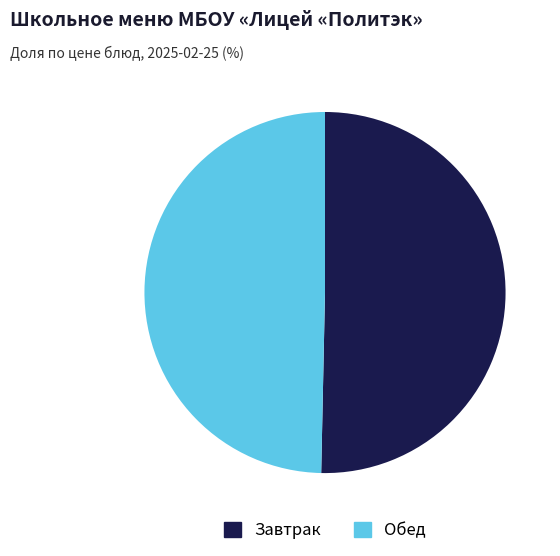

Is there a majority slice in this chart?

Yes